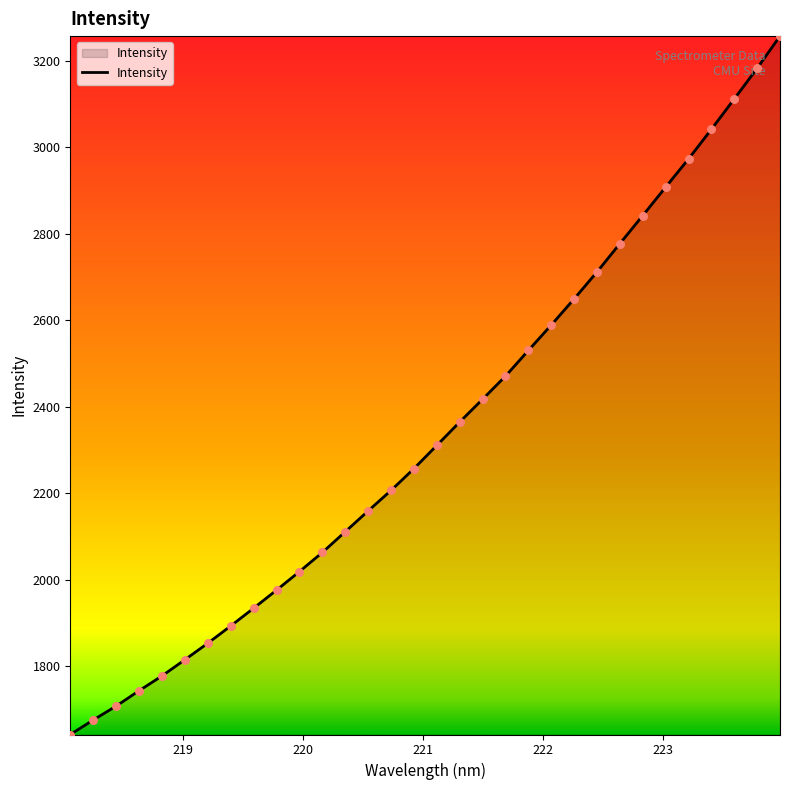

What is the maximum value shown in the chart?

3257.2